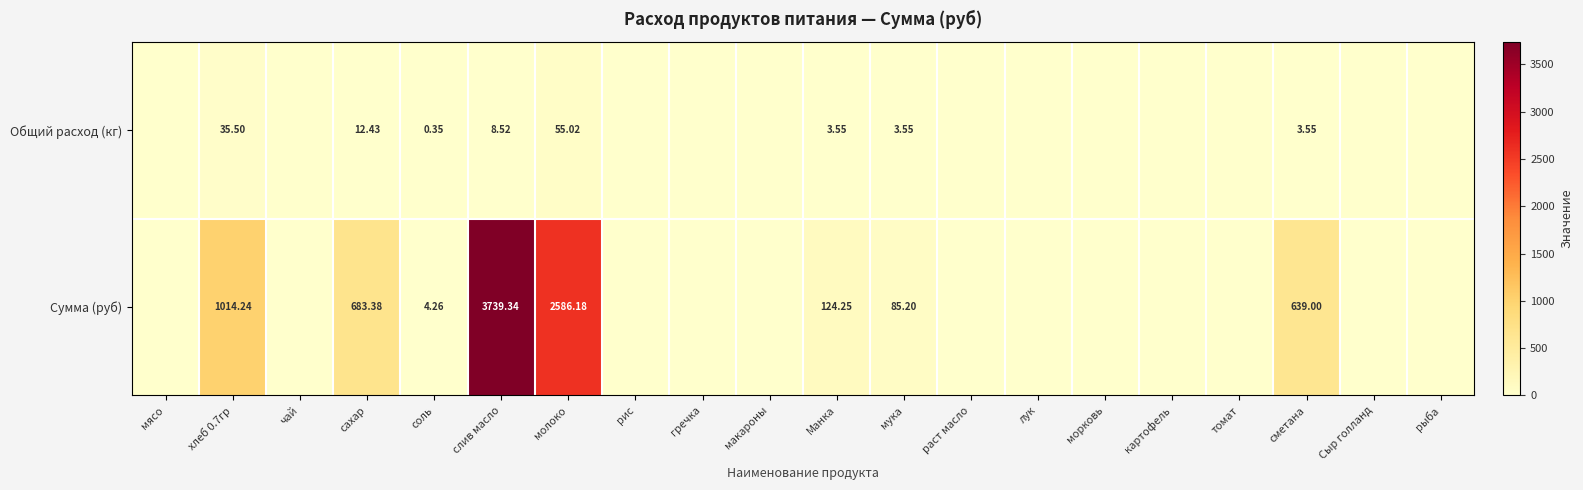

How many series are shown in this chart?

2